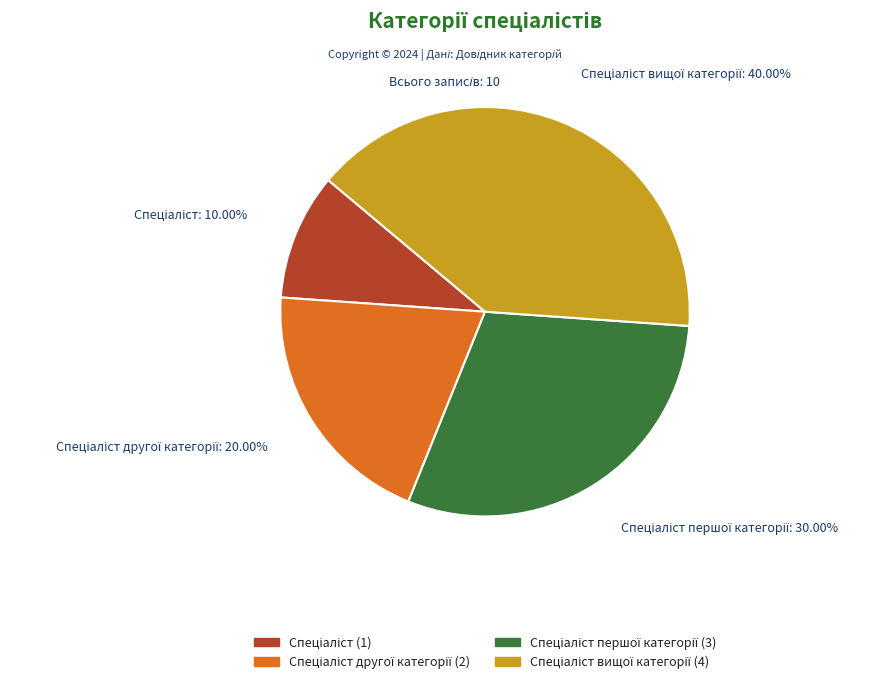

Is there a majority slice in this chart?

No